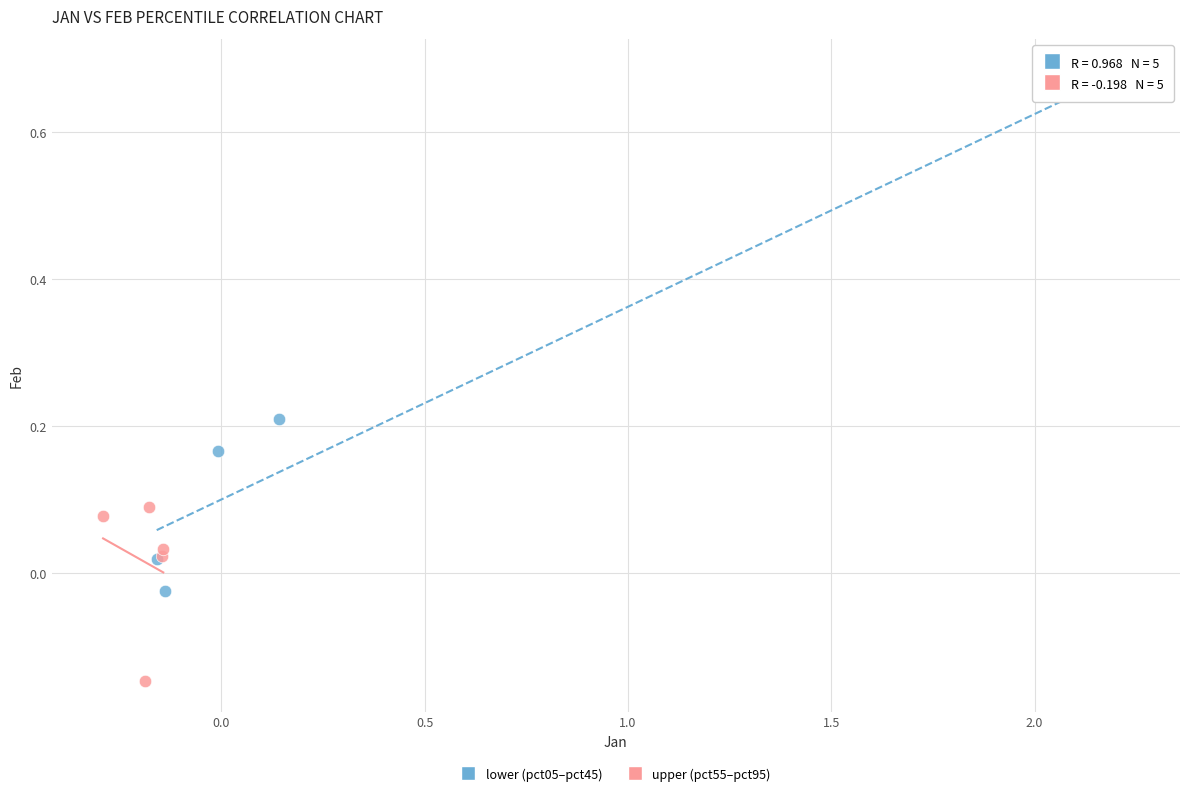

Which series has the largest Y range (max minus min)?

lower (pct05–pct45)